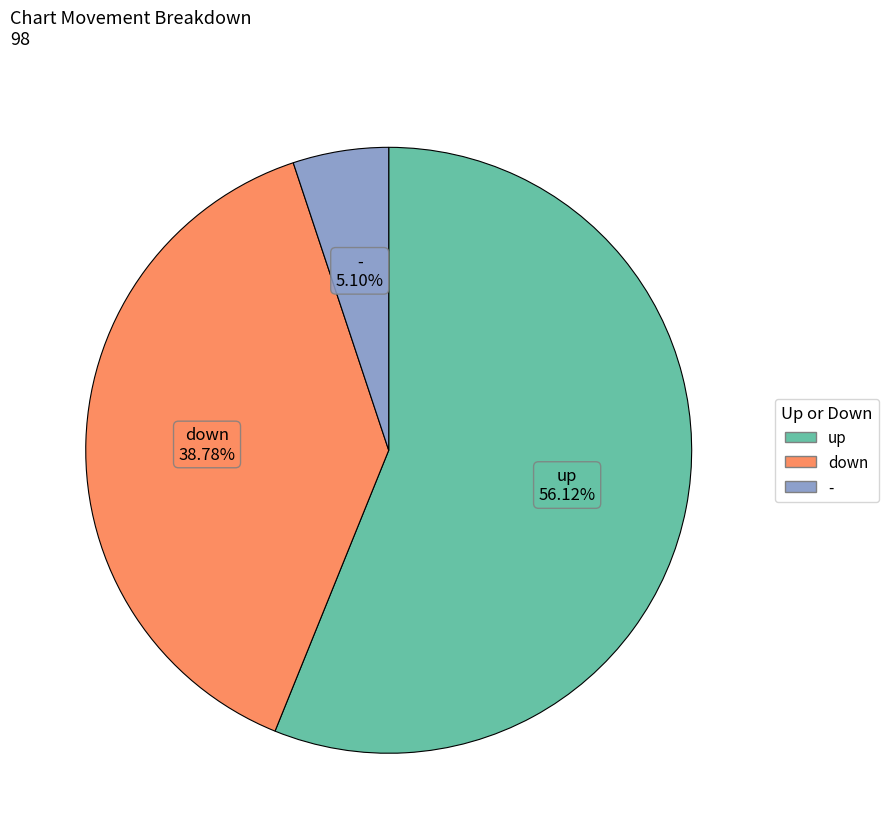

To the nearest percent, what is the average slice percentage?

33%